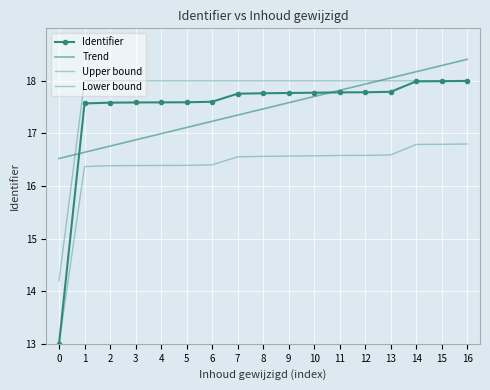

What is the maximum value for Trend?

18.4